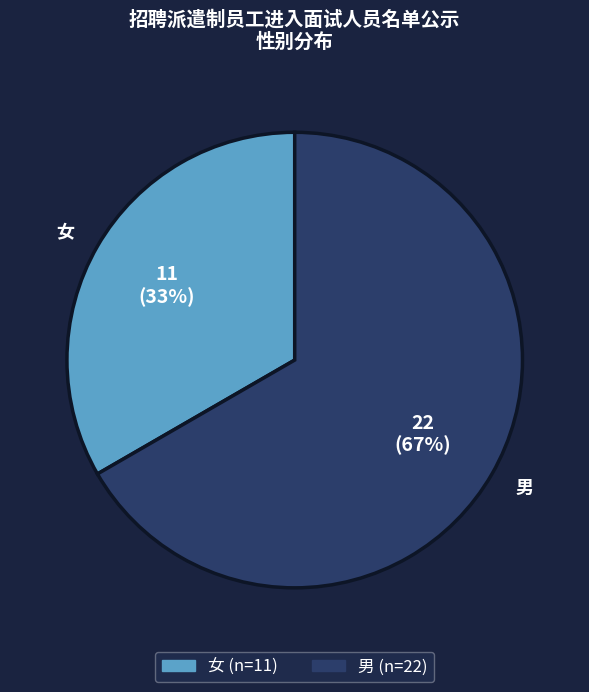

Rank the categories by value from lowest to highest.

女, 男